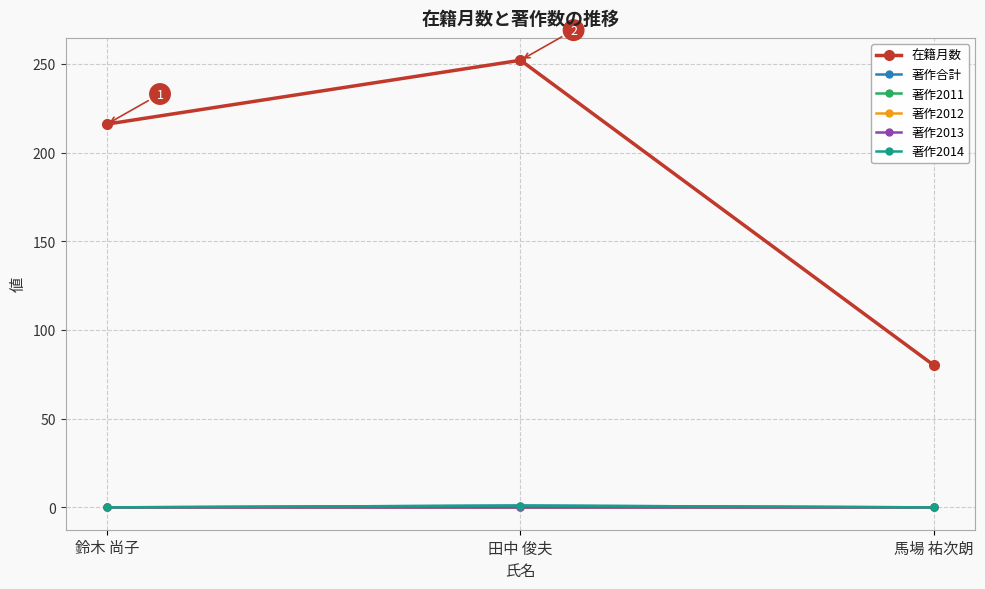

Between 馬場 祐次朗 and 鈴木 尚子, which is larger?

鈴木 尚子